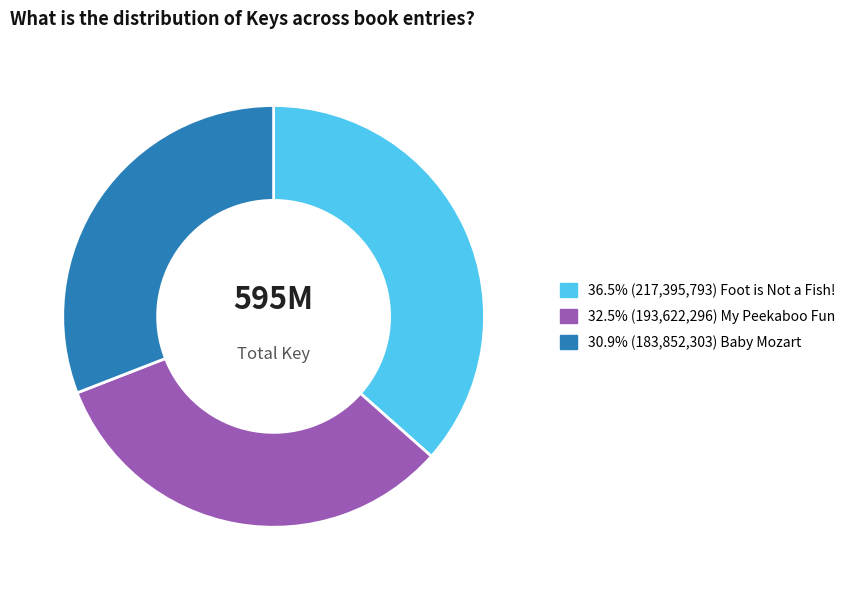

Does any single category account for the majority?

No